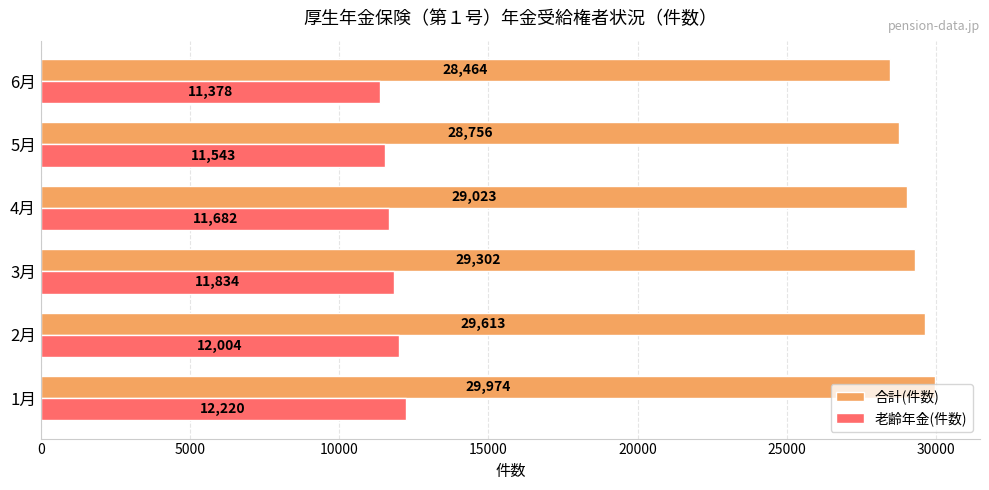

Rank the series by their maximum value, from highest to lowest.

合計(件数), 老齢年金(件数)